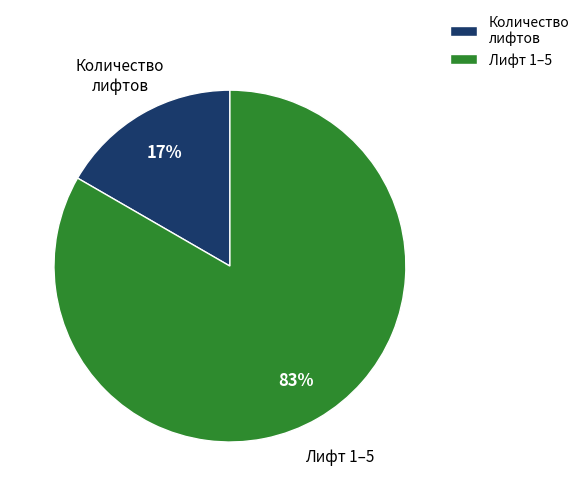

True or false: Количество лифтов accounts for 17% of the total.

True